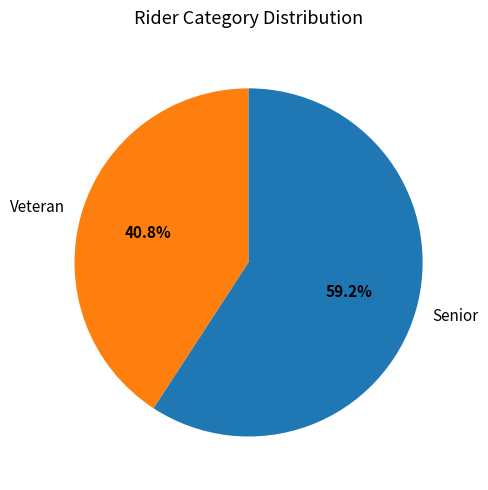

Combined, what portion of the pie is Veteran and Senior?

100.0%